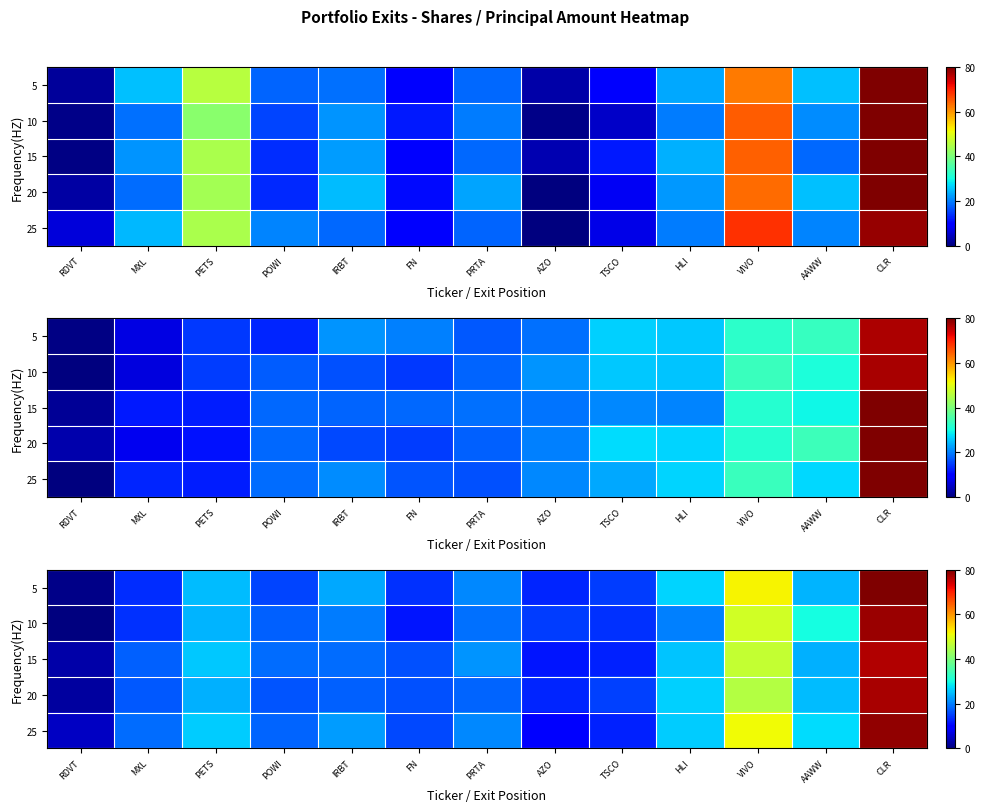

What is the approximate value of 20 at PETS?

24.0